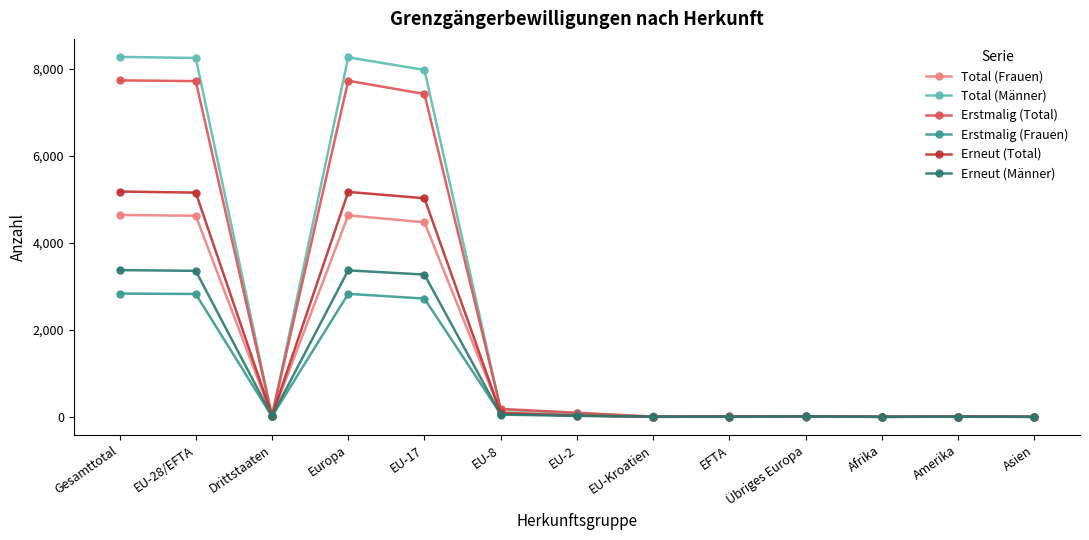

What is the total value across all series at EU-8?

662